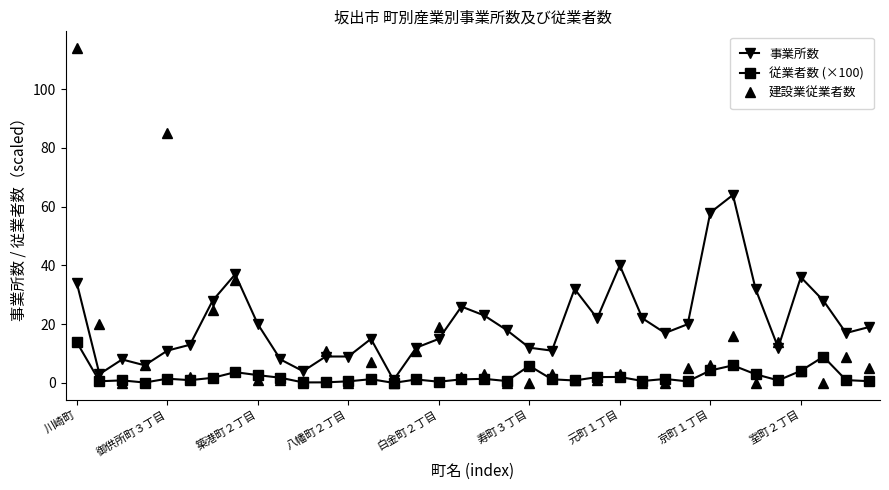

List the series in order of their peak value, highest first.

建設業従業者数, 事業所数, 従業者数 (×100)